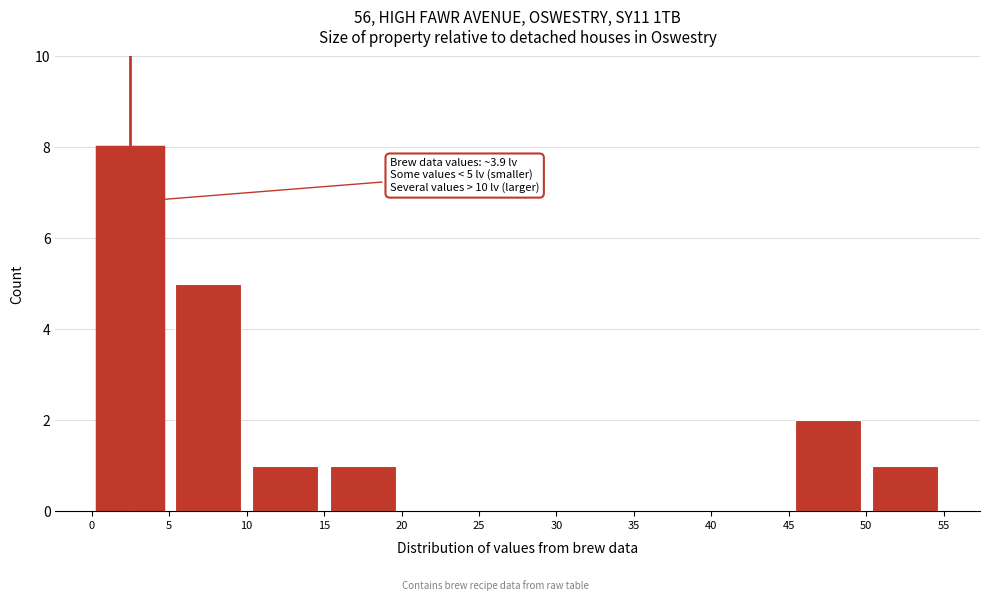

Which range on the x-axis has the tallest bar?

0 to 5